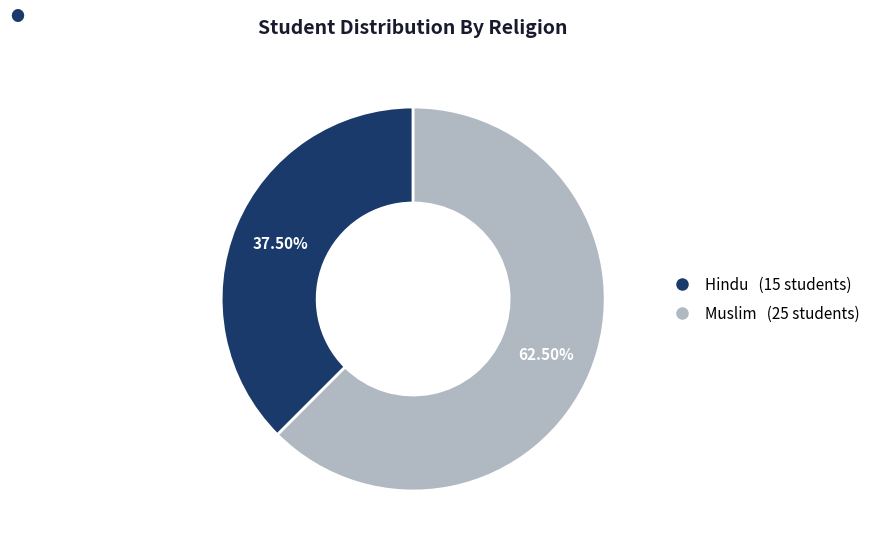

Is there a majority slice in this chart?

Yes